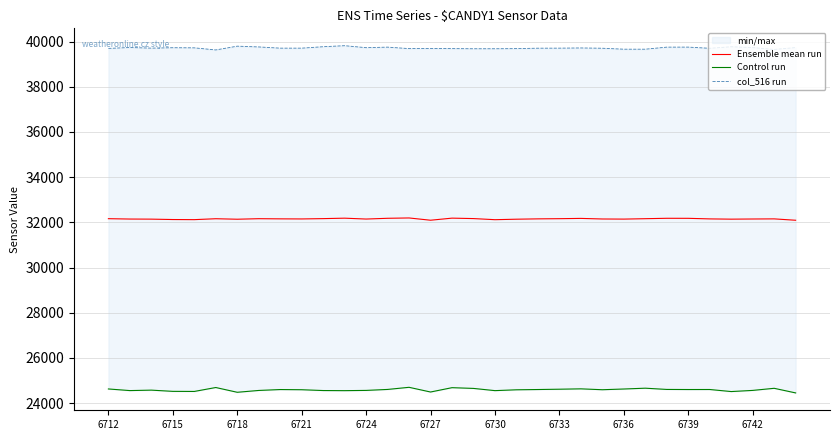

The Ensemble mean run series shows 32149.5 at 6742. True or false?

True